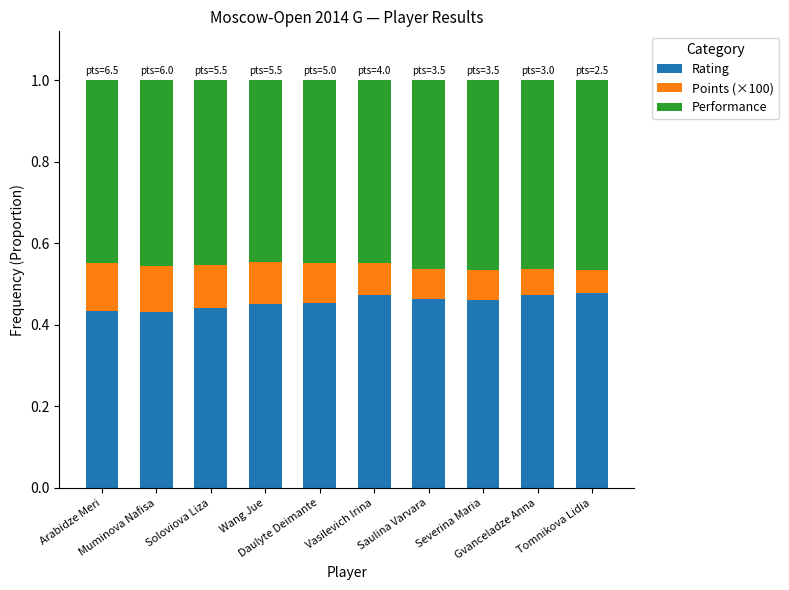

Count the Rating values in the range 0 to 1.

10